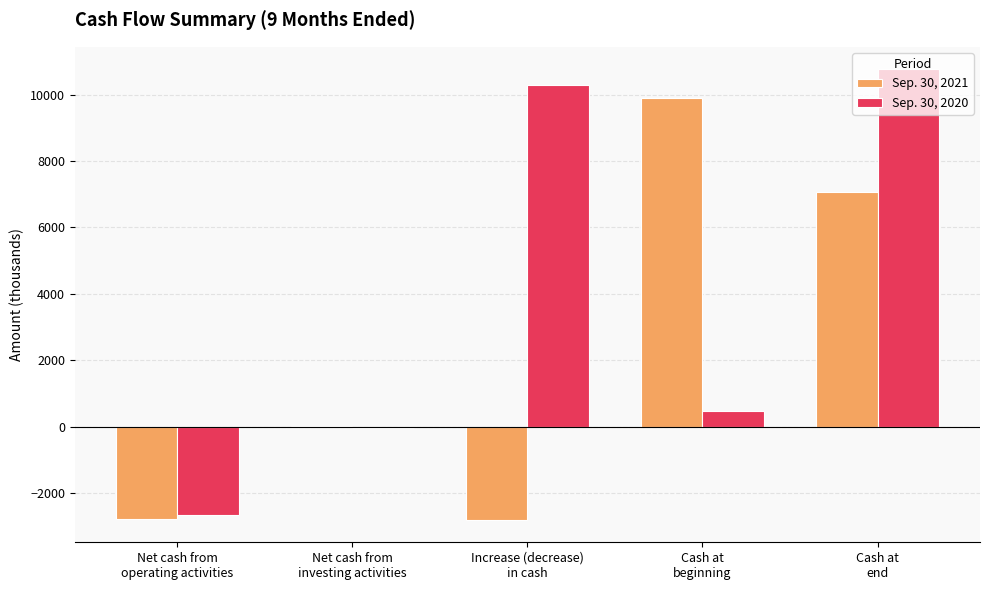

What is the sum of the Sep. 30, 2021 values at Net cash from
investing activities and Increase (decrease)
in cash?

-2804